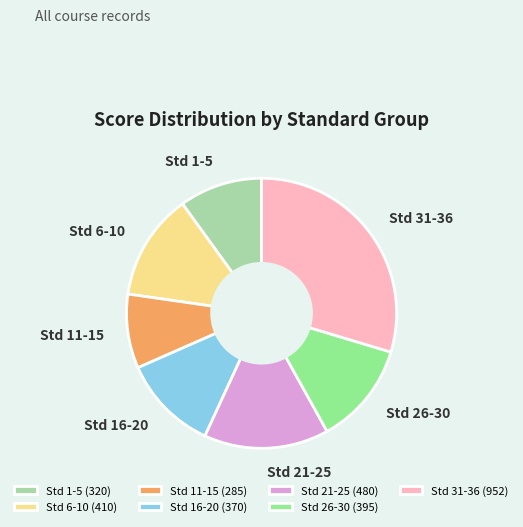

Approximately how many times larger is the value at Std 31-36 compared to Std 21-25?

2.0